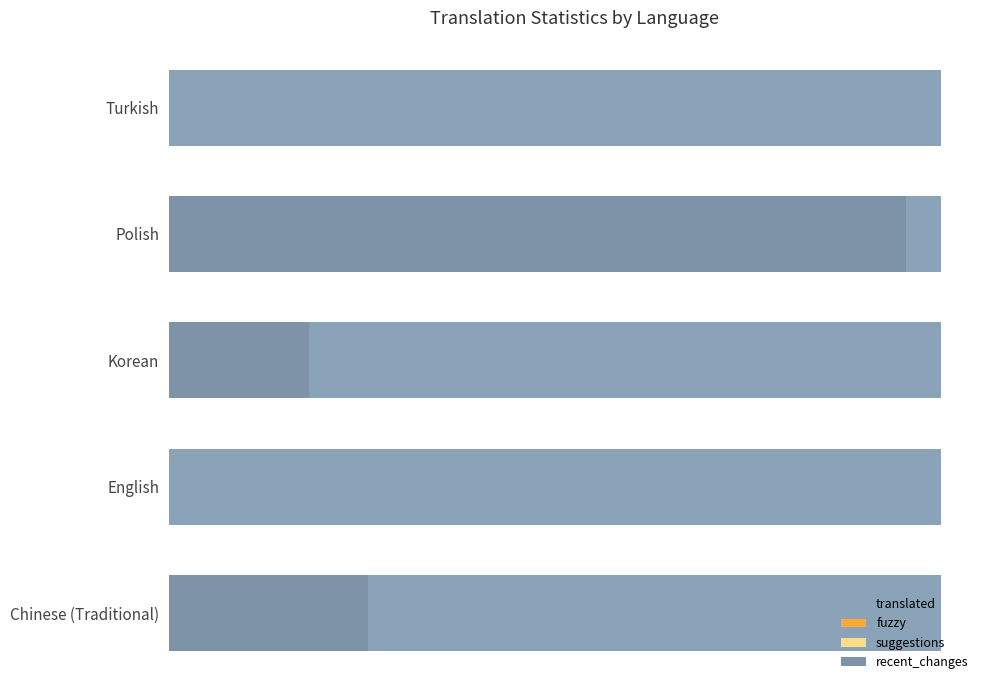

The recent_changes series shows 39.1 at Polish. True or false?

False